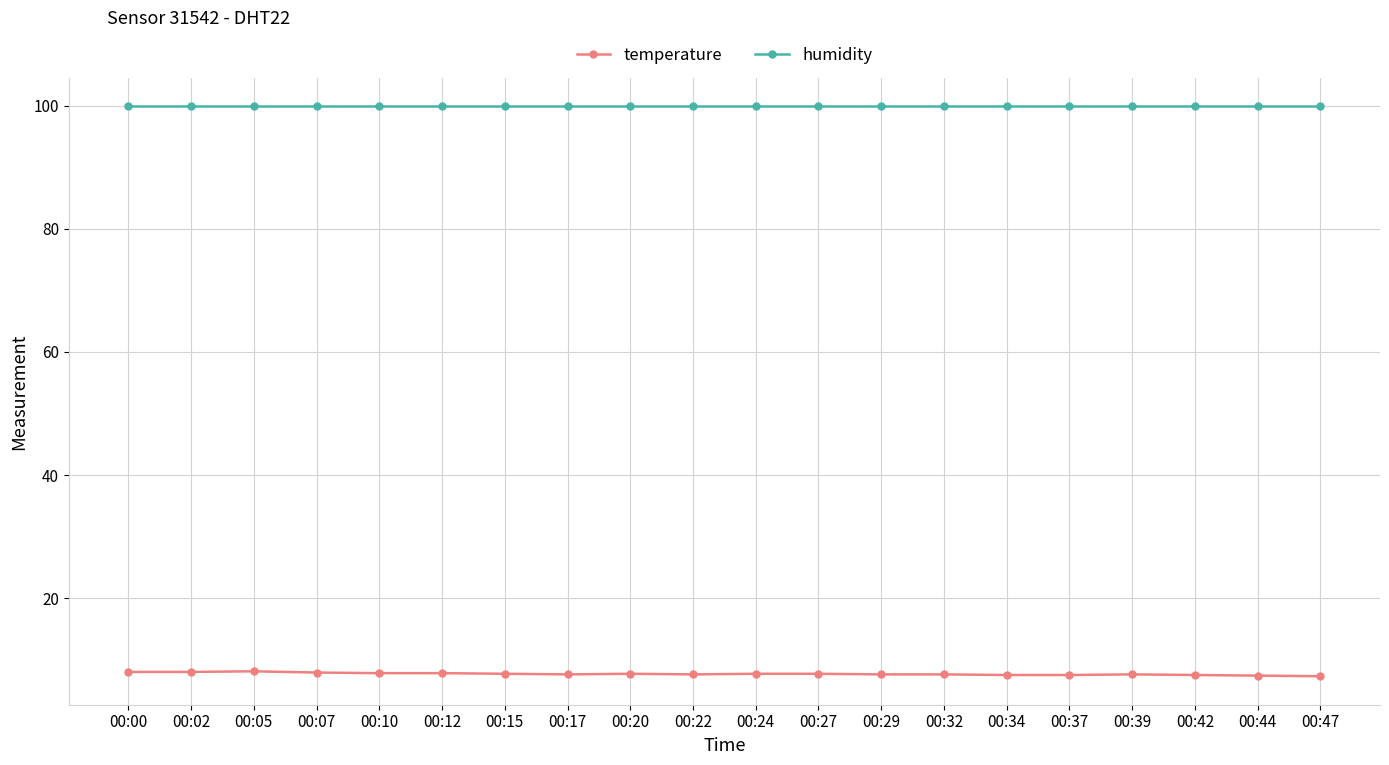

What is the highest value of the temperature series?

8.1